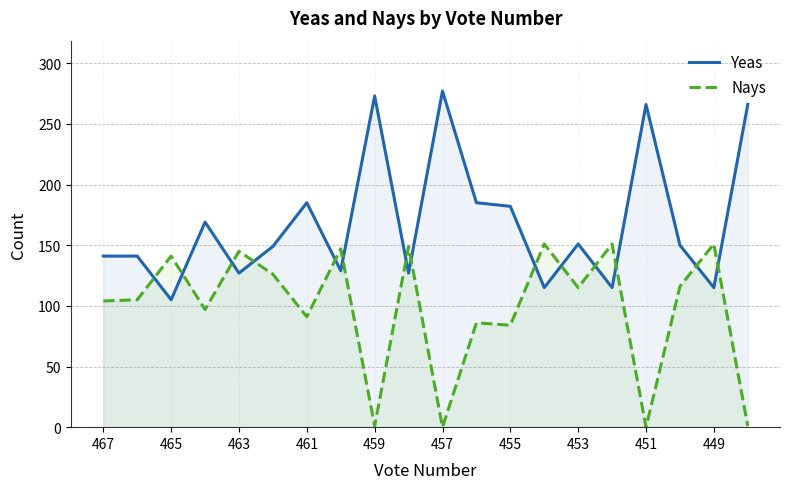

How many distinct data groups are displayed?

2